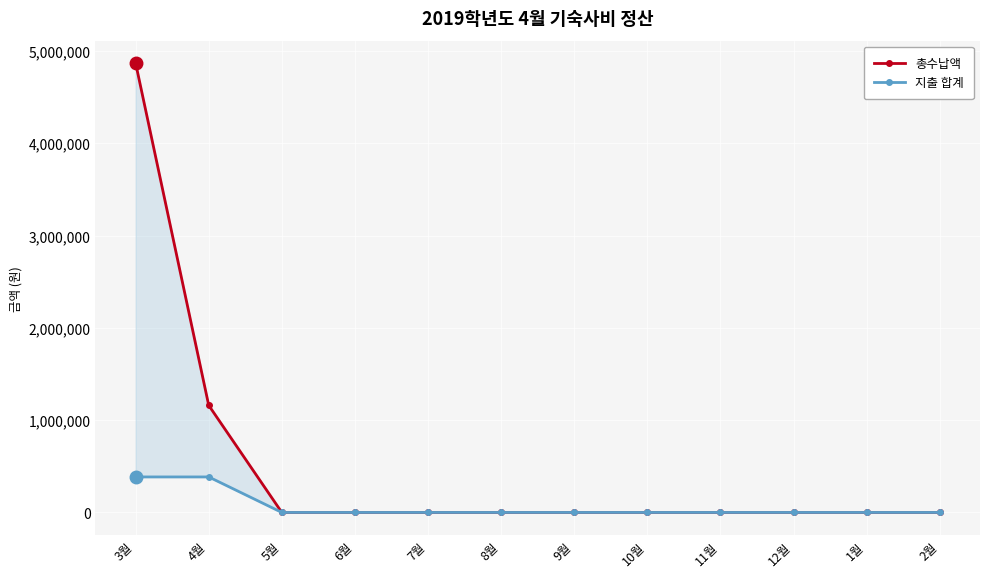

Reading left to right, extract all data points from this chart.

총수납액: 4867370	1160000	0	0	0	0	0	0	0	0	0	0
지출 합계: 384700	384700	0	0	0	0	0	0	0	0	0	0